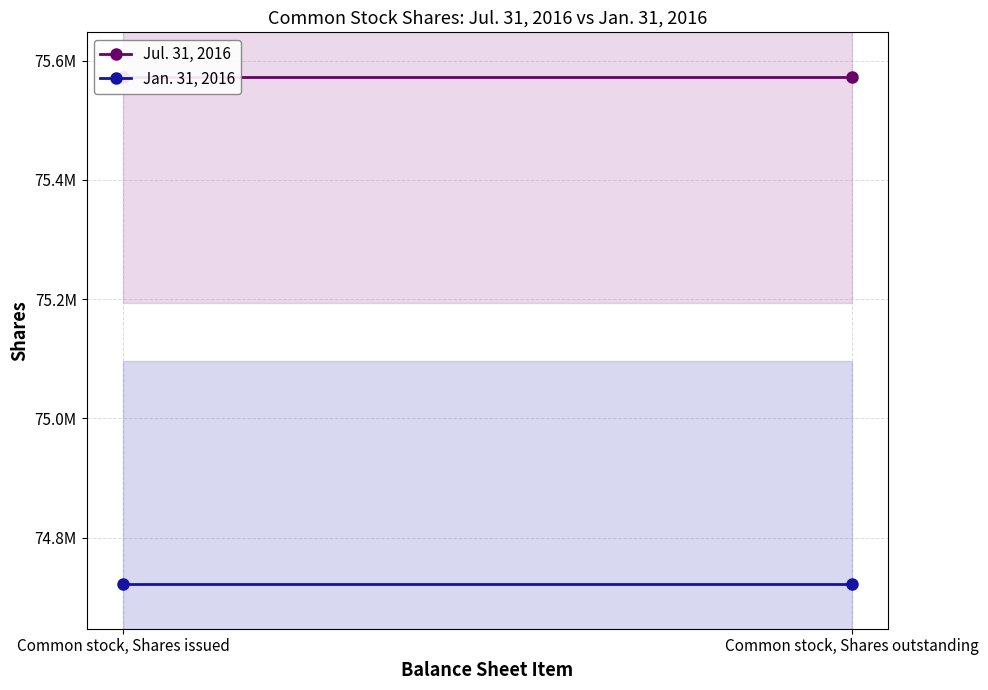

What is the label of the 1st point from the right?

Common stock, Shares outstanding